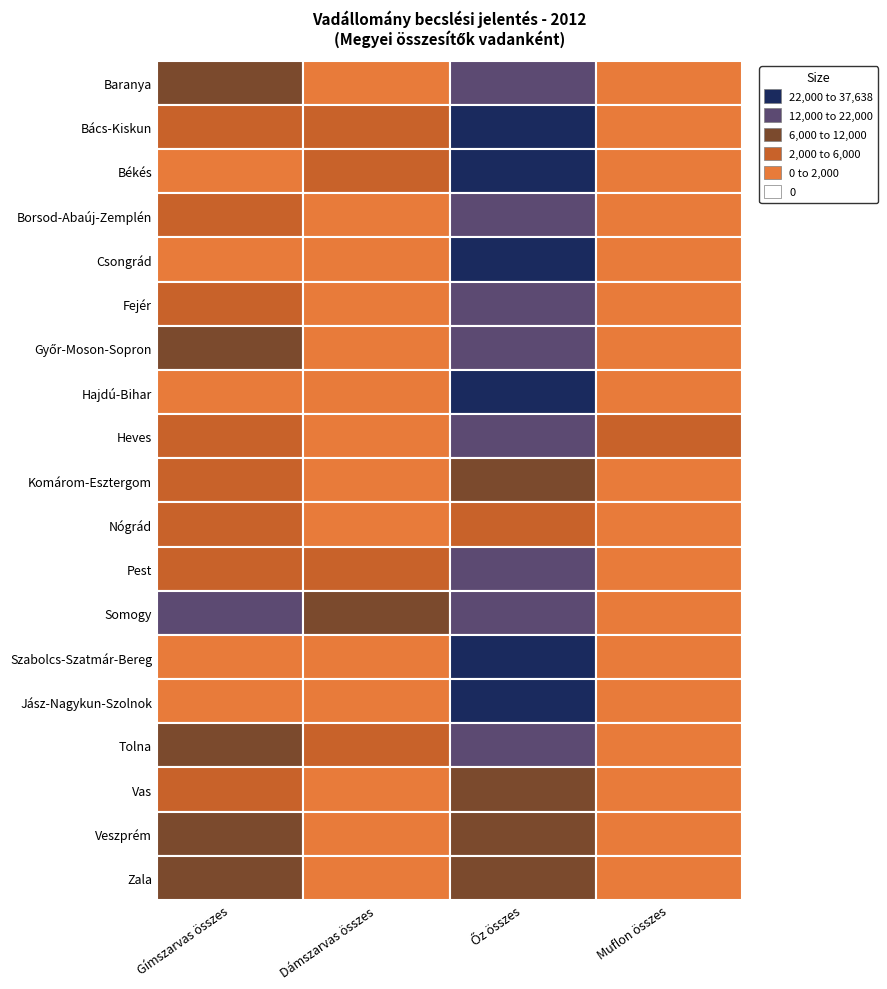

What is the total value across all series at 1?

33239